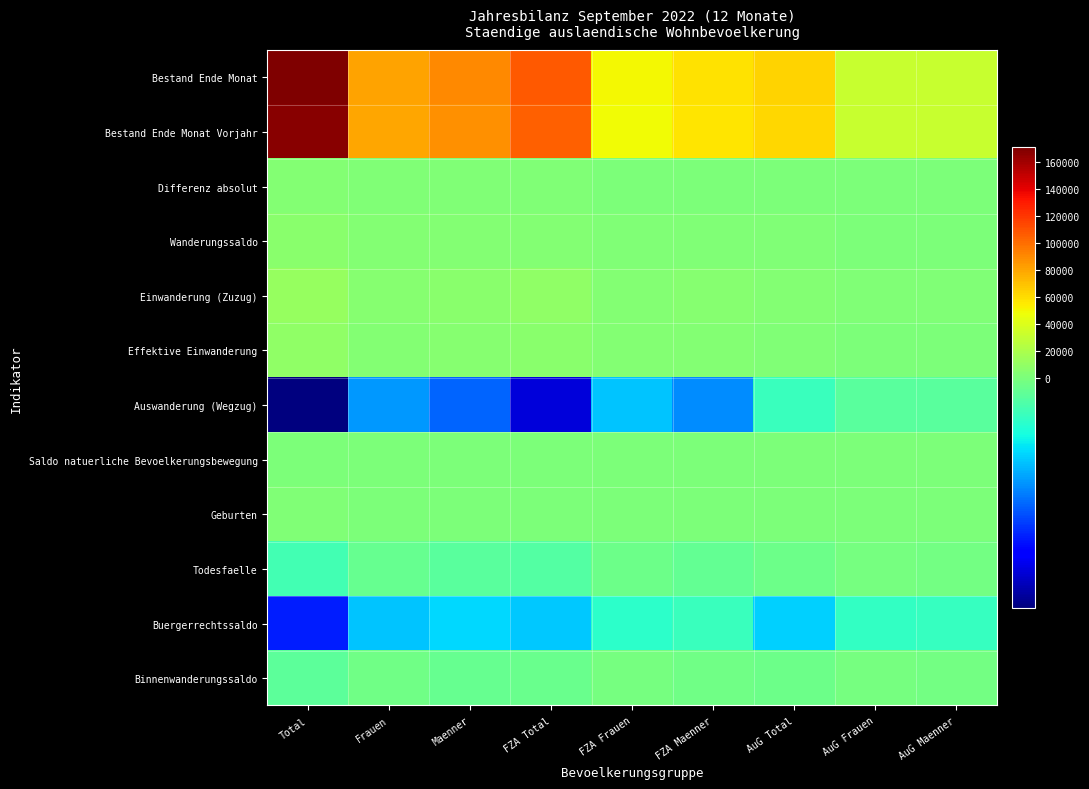

Between FZA Maenner and AuG Maenner, which series saw the biggest shift?

Bestand Ende Monat